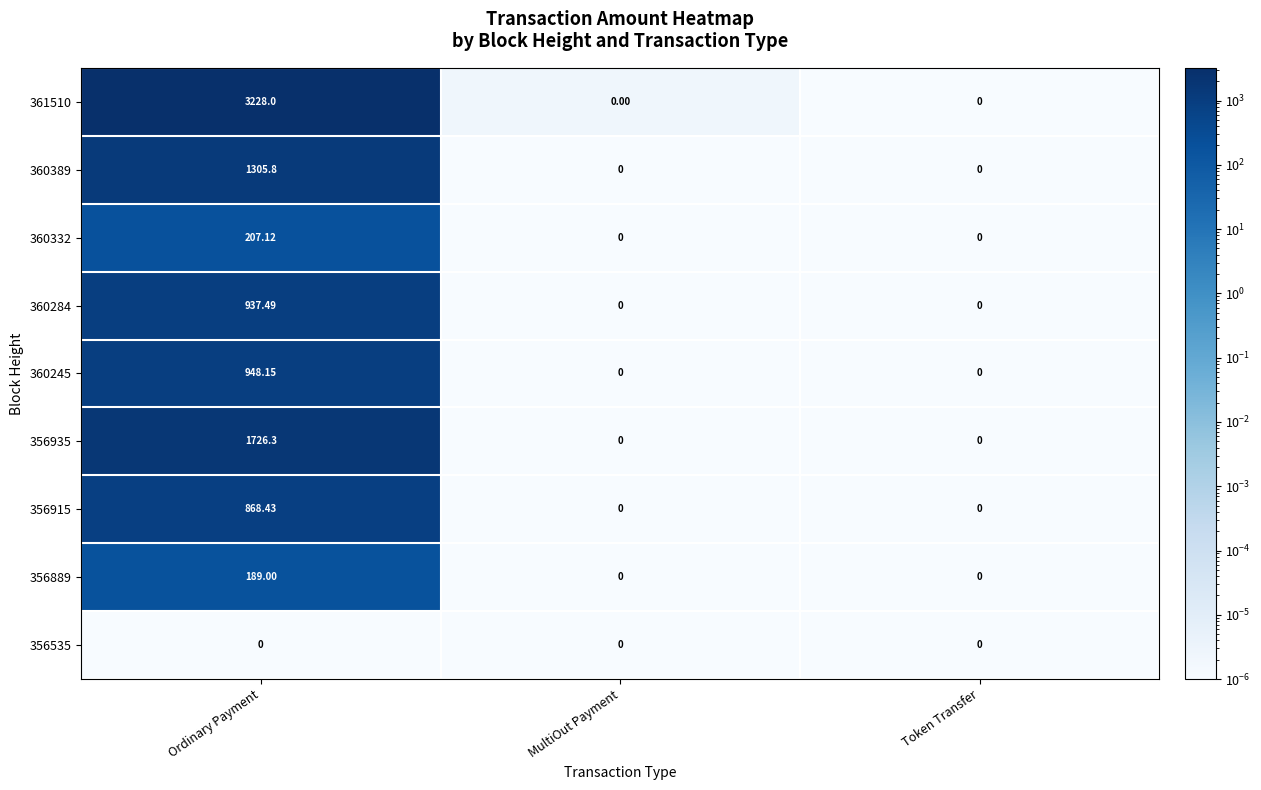

Is the value of 356535 at MultiOut Payment greater than the value of 356889 at Ordinary Payment?

No